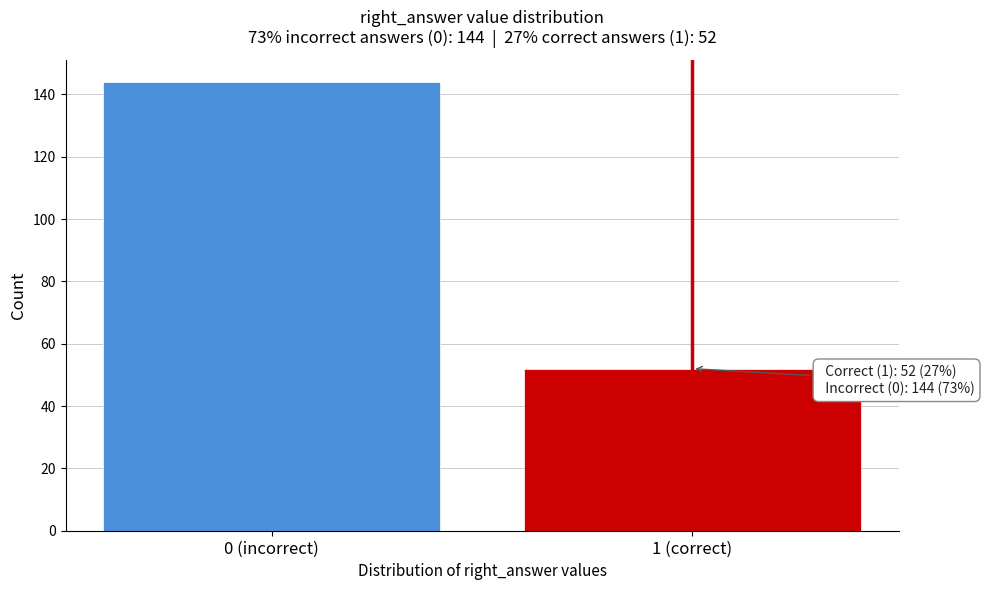

Reading right to left, extract all data points from this chart.

52	144